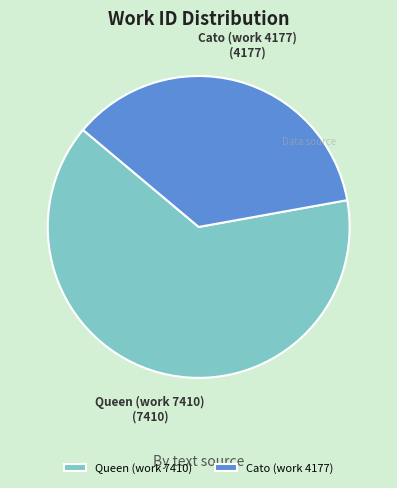

Which slice is the smallest?

Cato (work 4177)